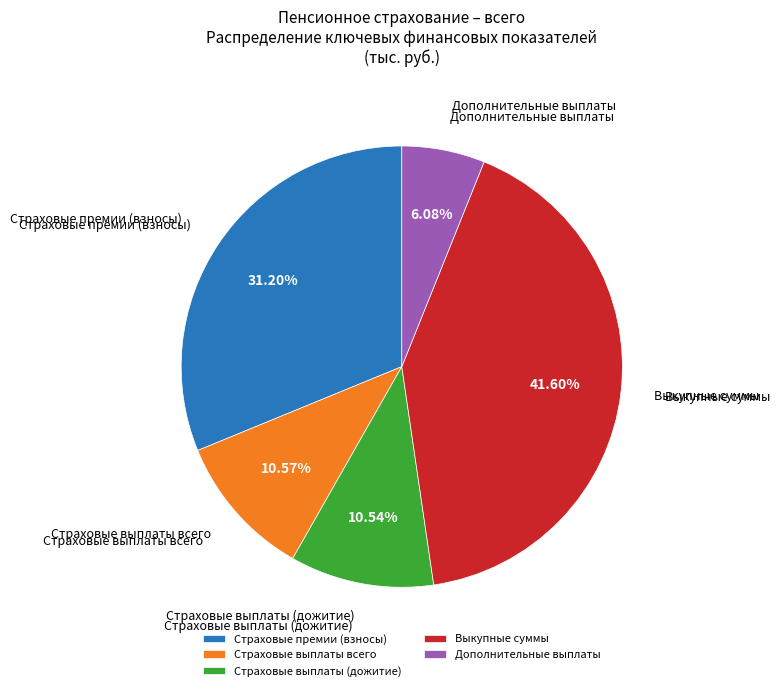

Which category has the smallest portion of the pie?

Дополнительные выплаты